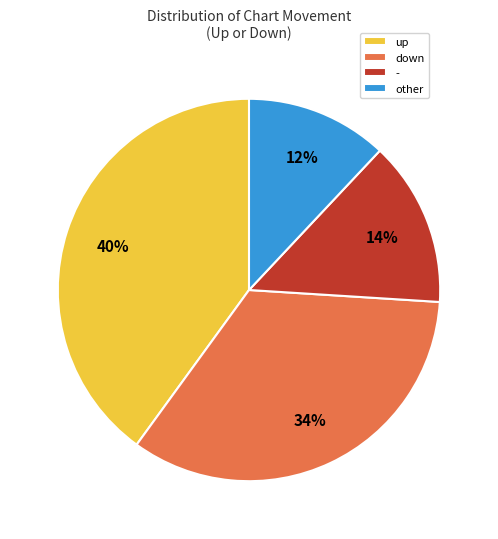

To the nearest percent, what percentage of the pie is other?

12%